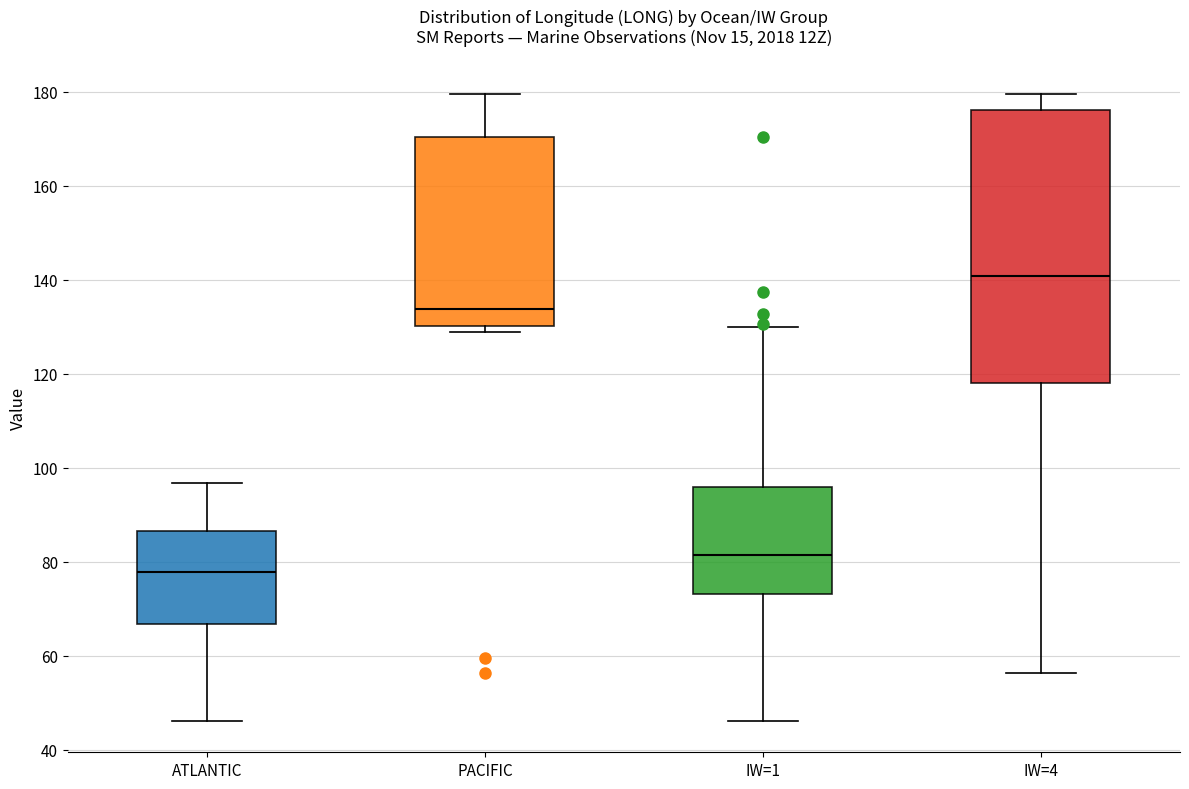

Reading left to right, read every box against the y-axis: the position of its median line, the range the box covers, and the ends of its whiskers. The values are not printed on the chart, so give them approximately, as read against the axis.

ATLANTIC: median 78, box 66 to 86, whiskers 46 to 96
PACIFIC: median 134, box 130 to 170, whiskers 128 to 180
IW=1: median 82, box 74 to 96, whiskers 46 to 130
IW=4: median 140, box 118 to 176, whiskers 56 to 180